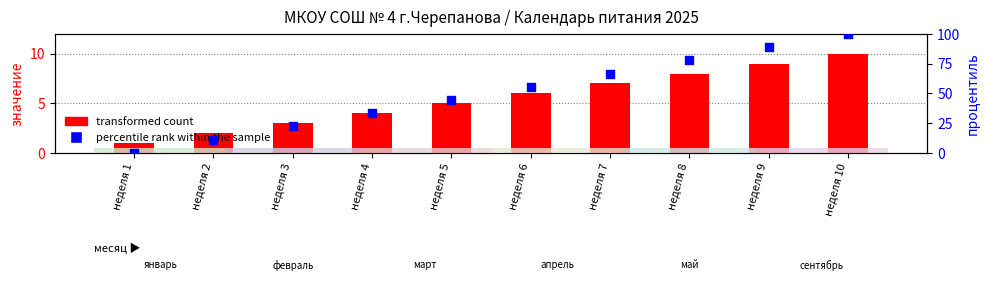

At how many categories does at least one series exceed 67?

3